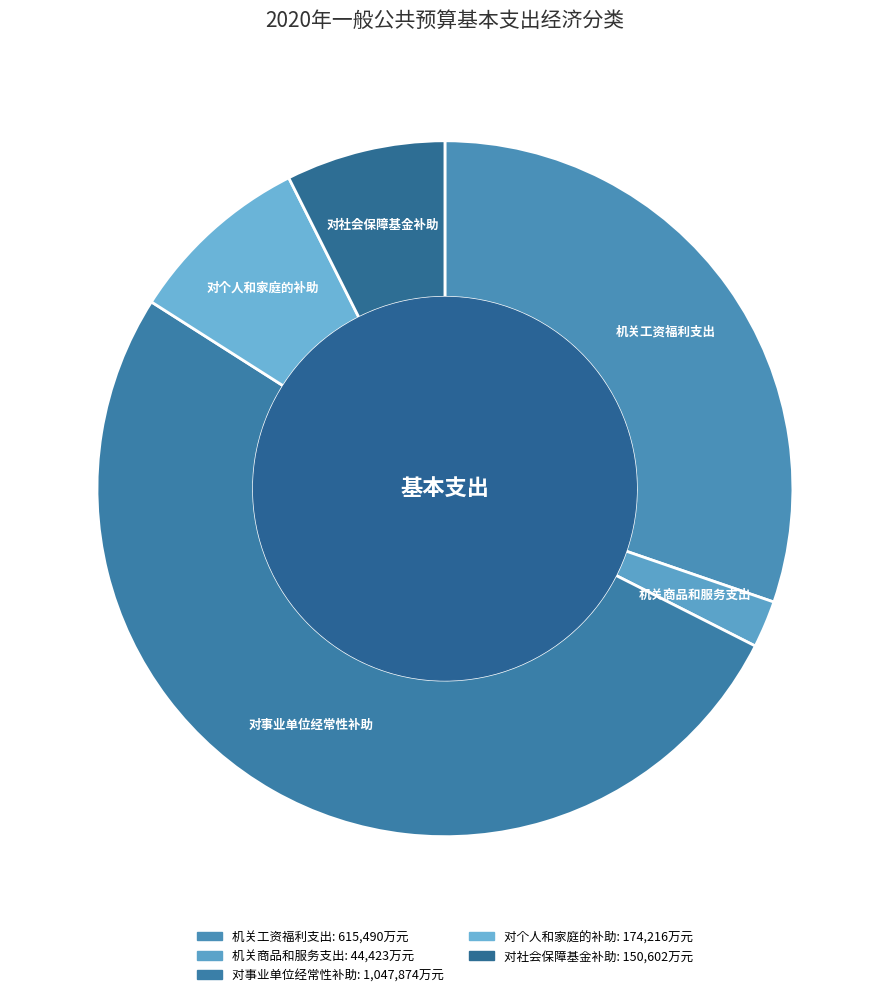

Does any single category account for the majority?

Yes